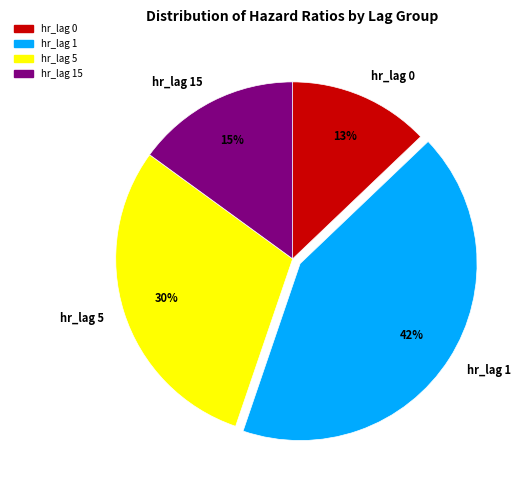

To the nearest percent, what is the average slice percentage?

25%